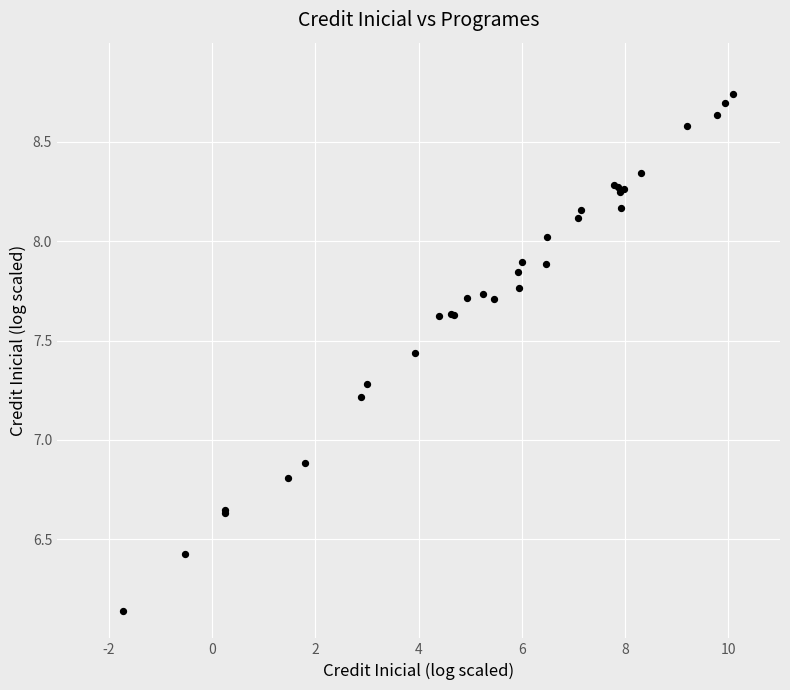

What Y value in the scatter plot is closest to 7?

6.9